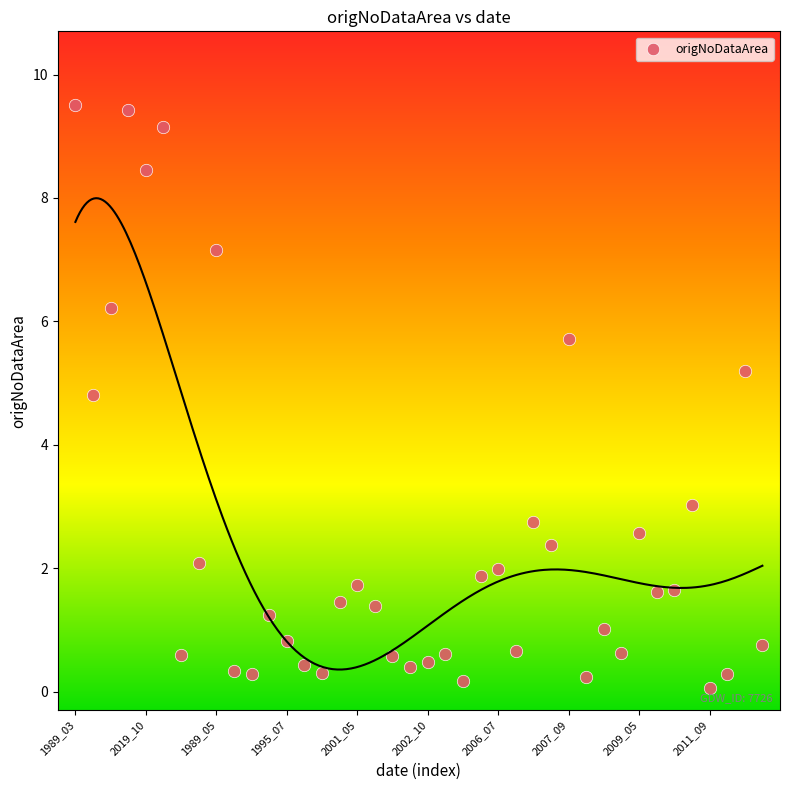

What Y value in the scatter plot is closest to 4?

4.8